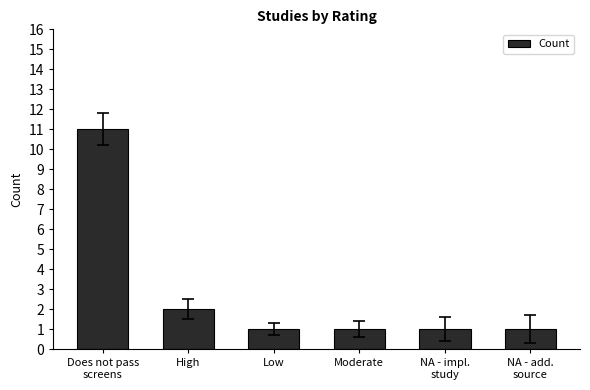

What is the sum of the values at High and NA - impl.
study?

3